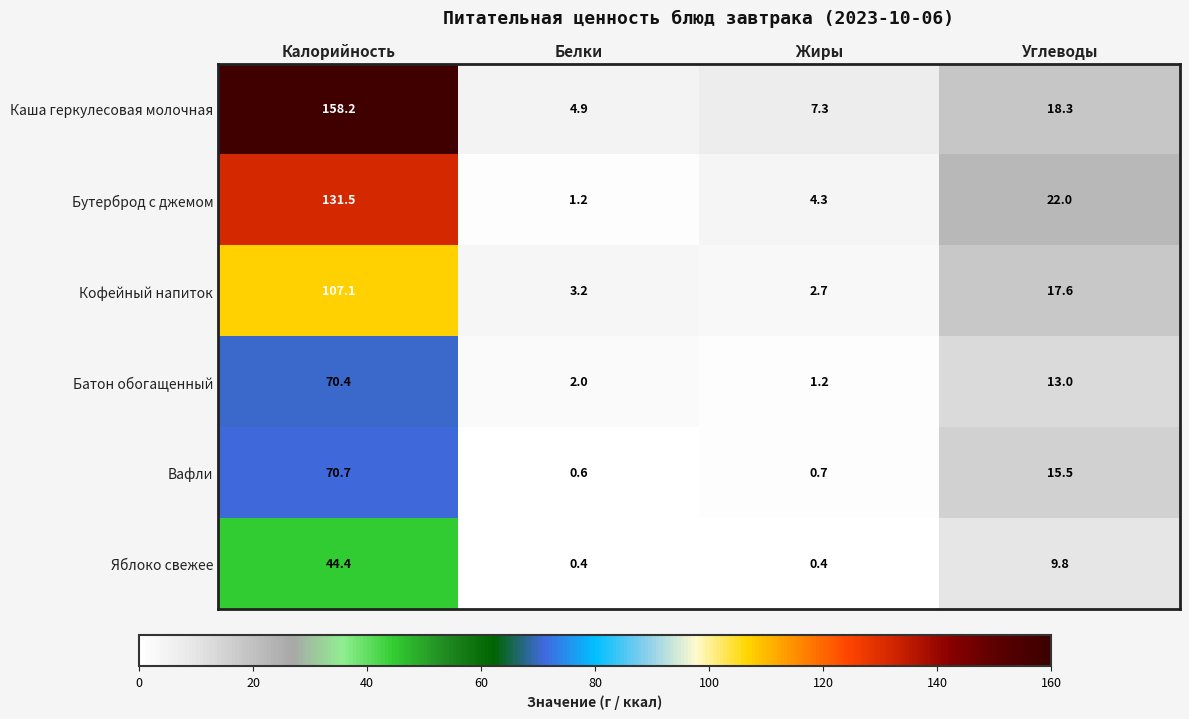

Where is Кофейный напиток nearest to the value 54?

Углеводы